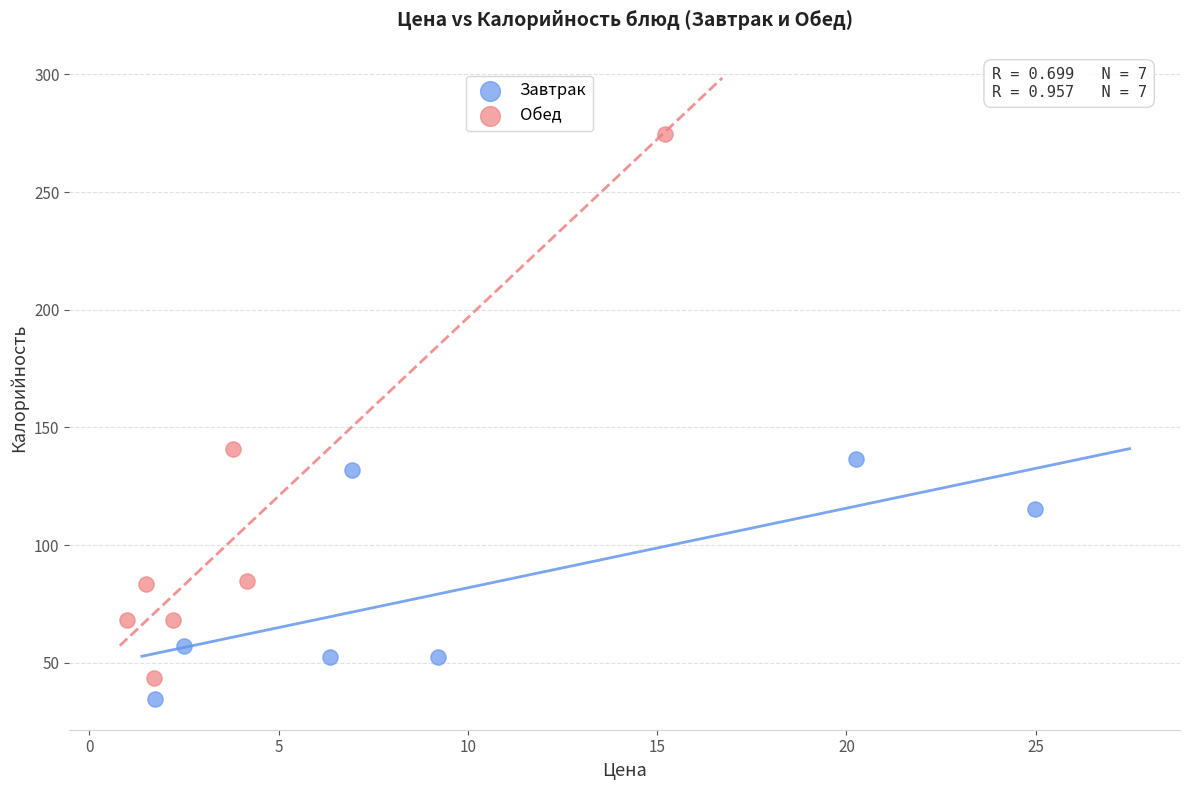

Which series reaches the maximum Y coordinate?

Обед